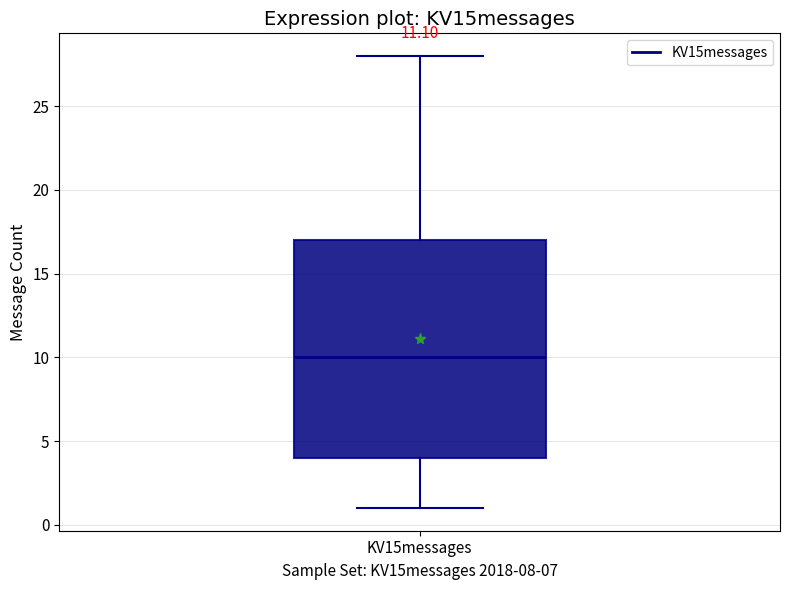

Read this box plot against the y-axis: the position of the median line, the range covered by the box, and the ends of both whiskers. The values are not printed on the chart, so give them approximately, as read against the axis.

median 10, box 4 to 17, whiskers 1 to 28